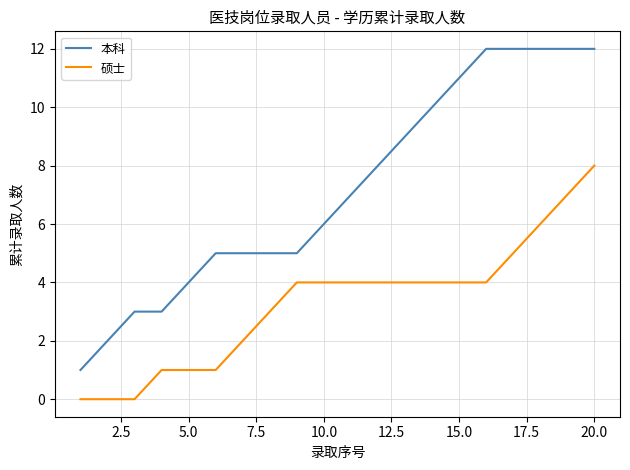

Which series has the largest total across all categories?

本科